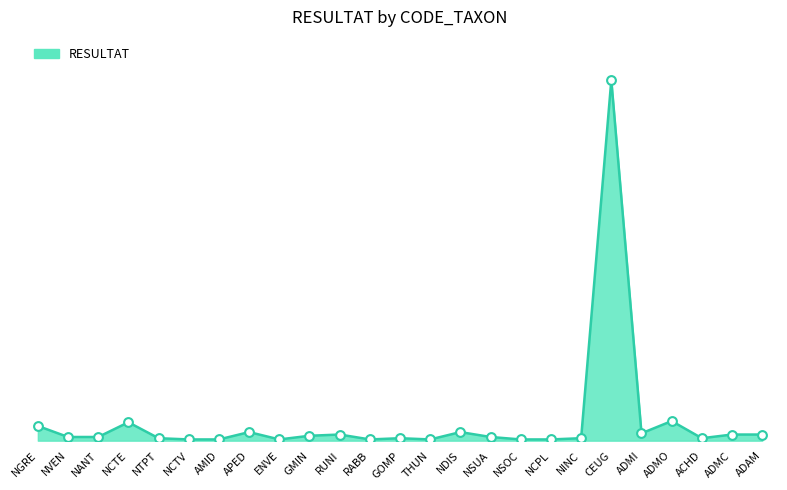

What is the change in value from NCTE to APED?

-8